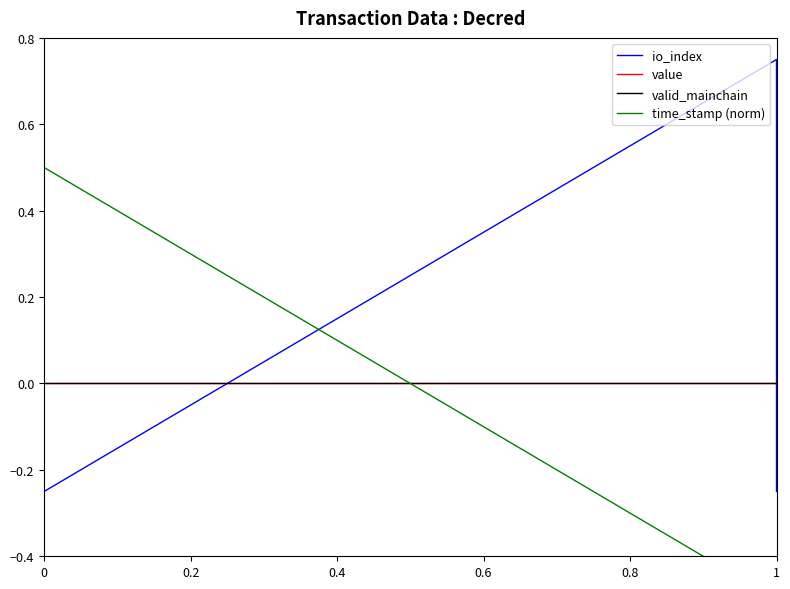

Is this an area chart (filled region under the line)?

No